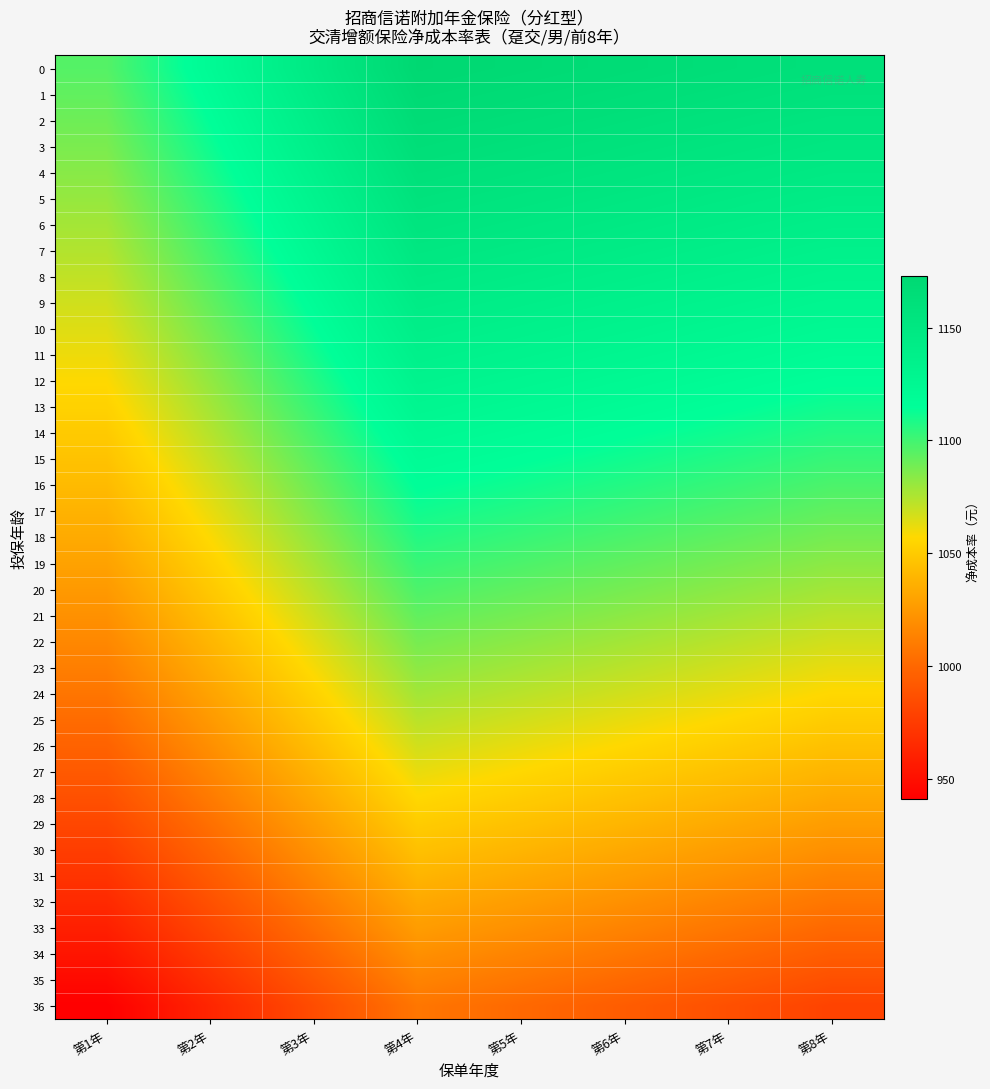

At how many categories does at least one series exceed 941?

8